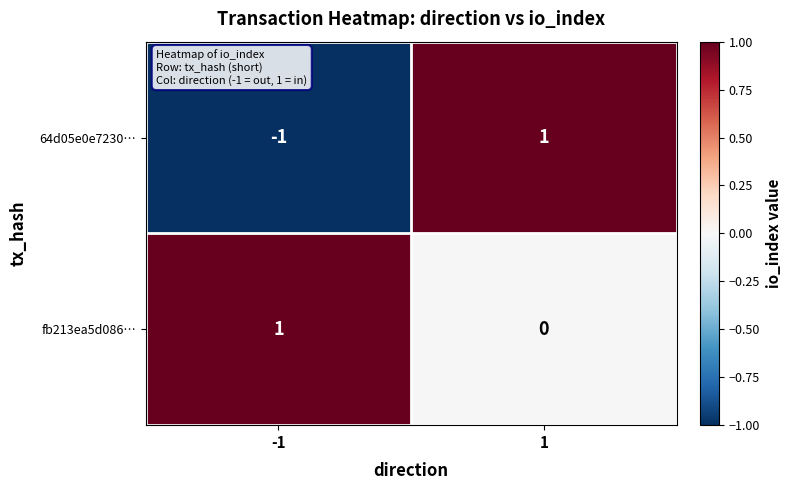

Between -1 and 1, which series saw the biggest shift?

64d05e0e7230…